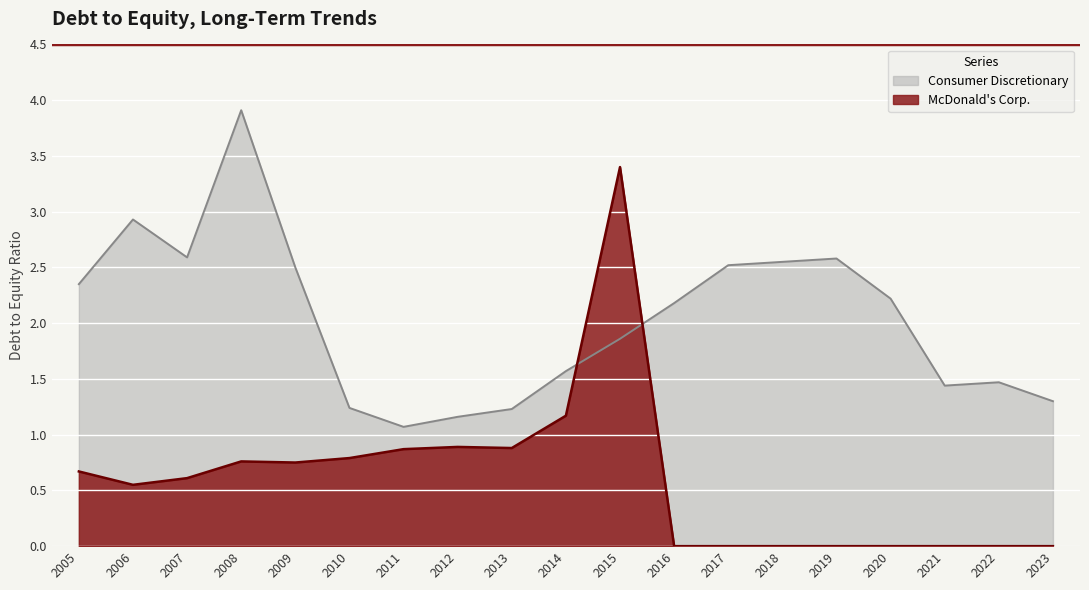

What is the difference between the Consumer Discretionary values at 2011 and 2014?

0.5